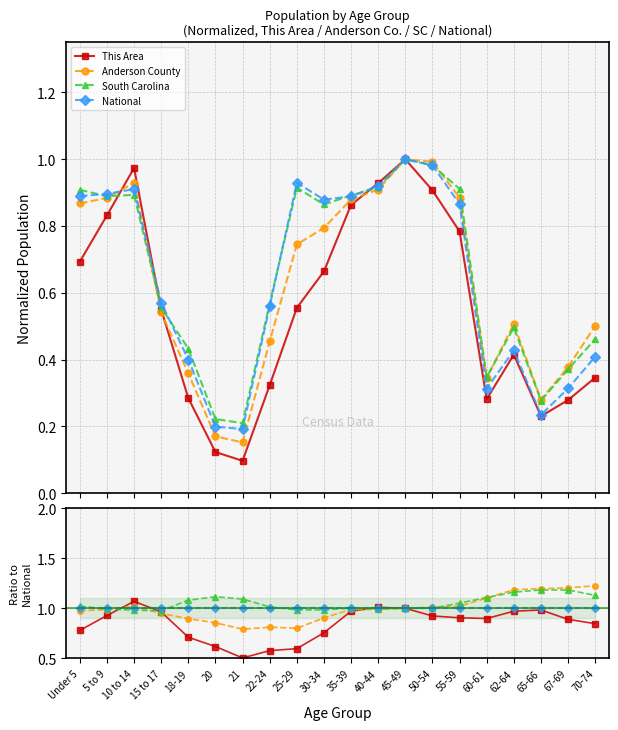

At which category does This Area reach its first local peak?

10 to 14